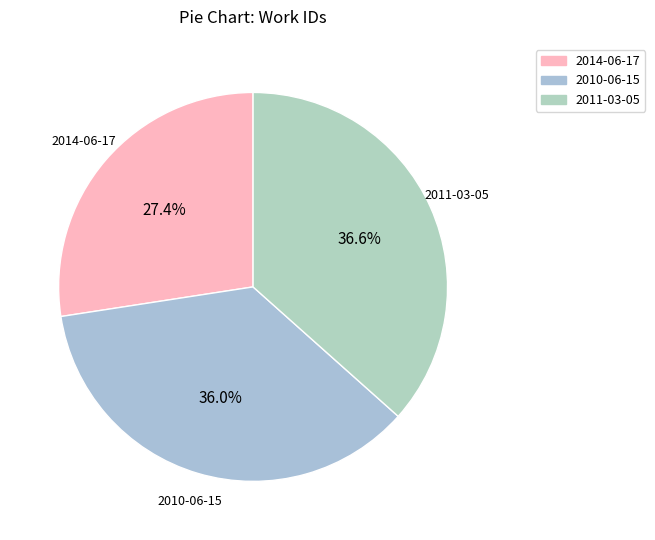

How many segments does this pie chart have?

3